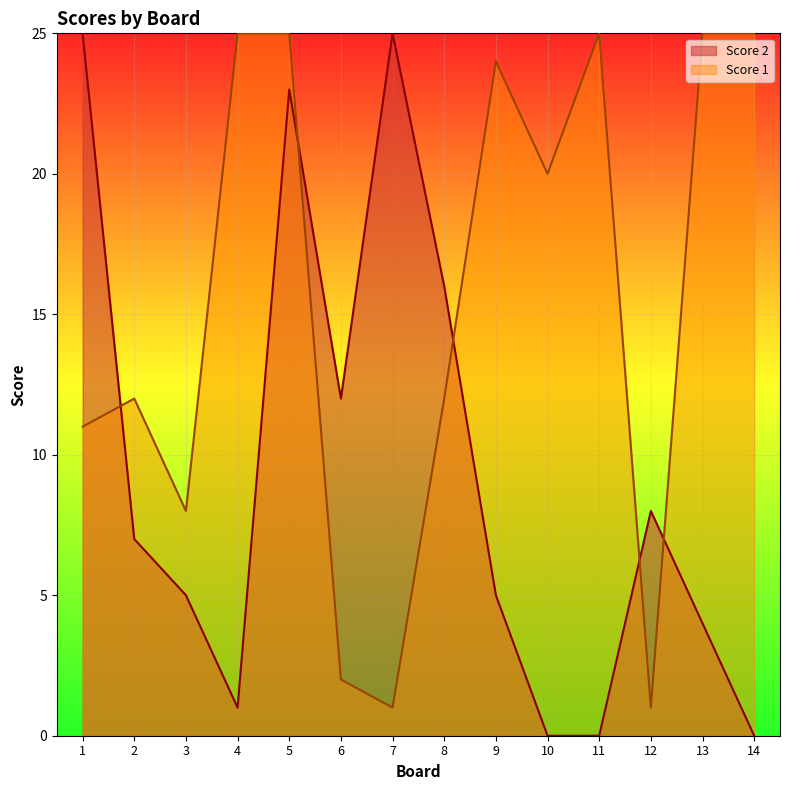

What are all the series names shown in the legend?

Score 2, Score 1